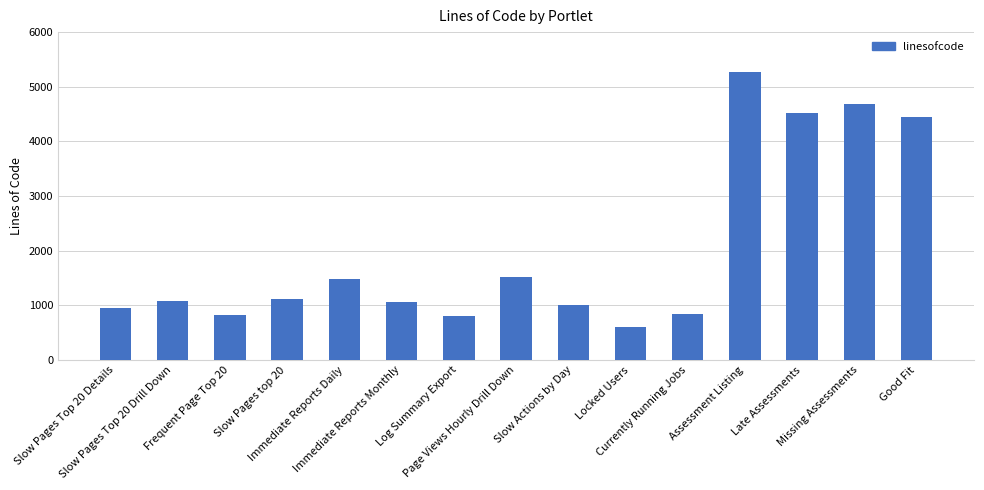

Count the number of data series in this chart.

1